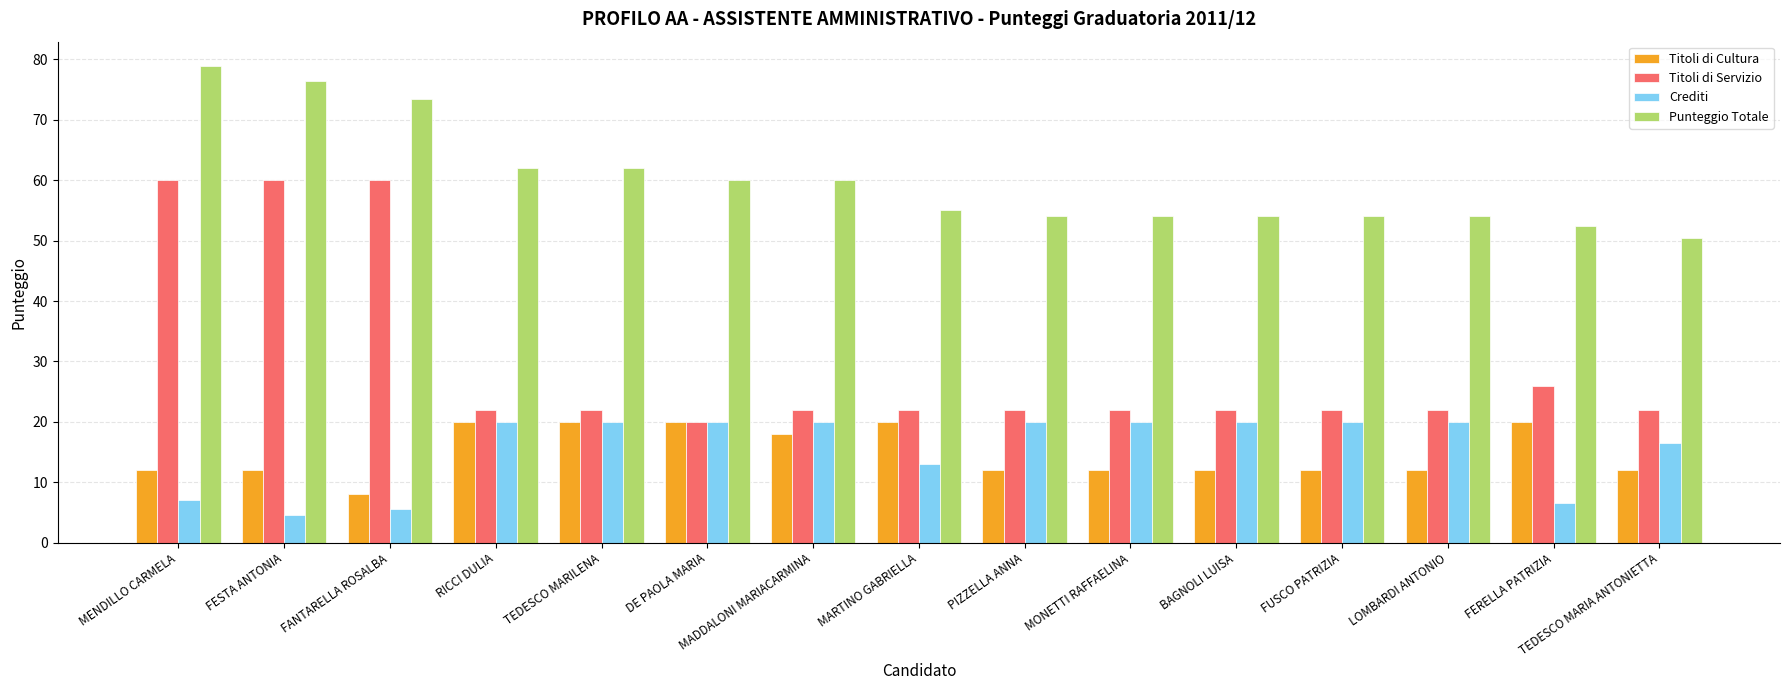

Is it true that Titoli di Servizio equals 22.0 at FUSCO PATRIZIA?

True